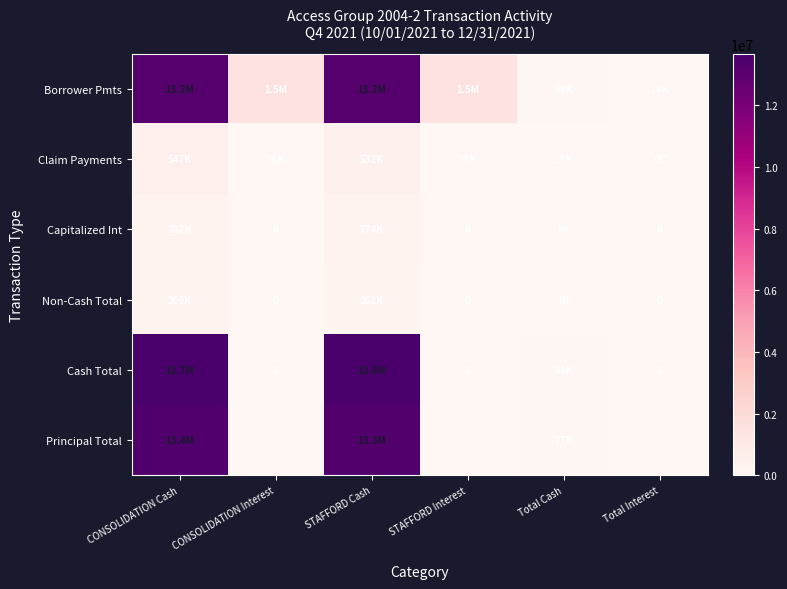

What is the difference between the Claim Payments values at CONSOLIDATION Cash and STAFFORD Cash?

15281.9